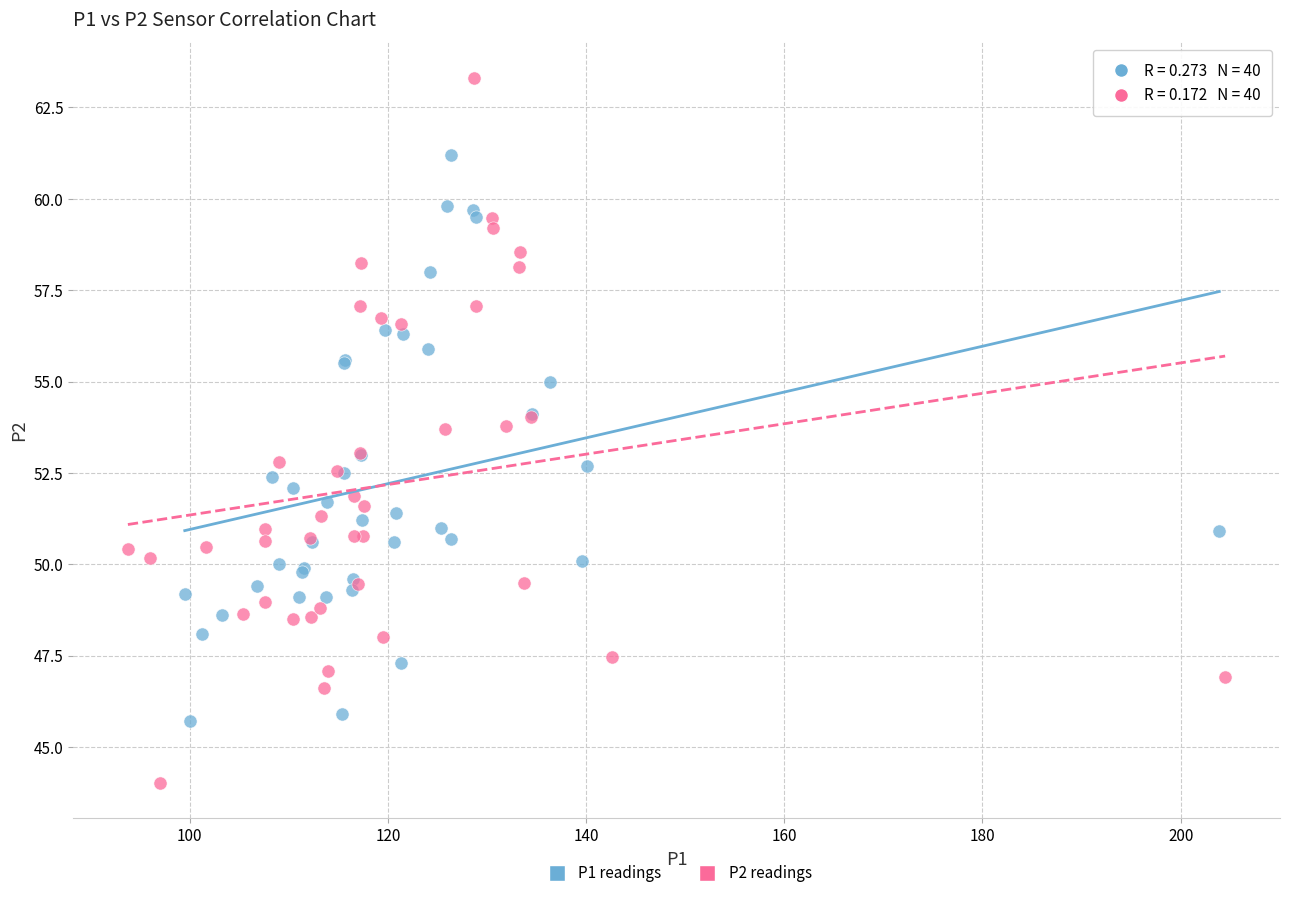

Which series reaches the minimum Y coordinate?

P2 readings